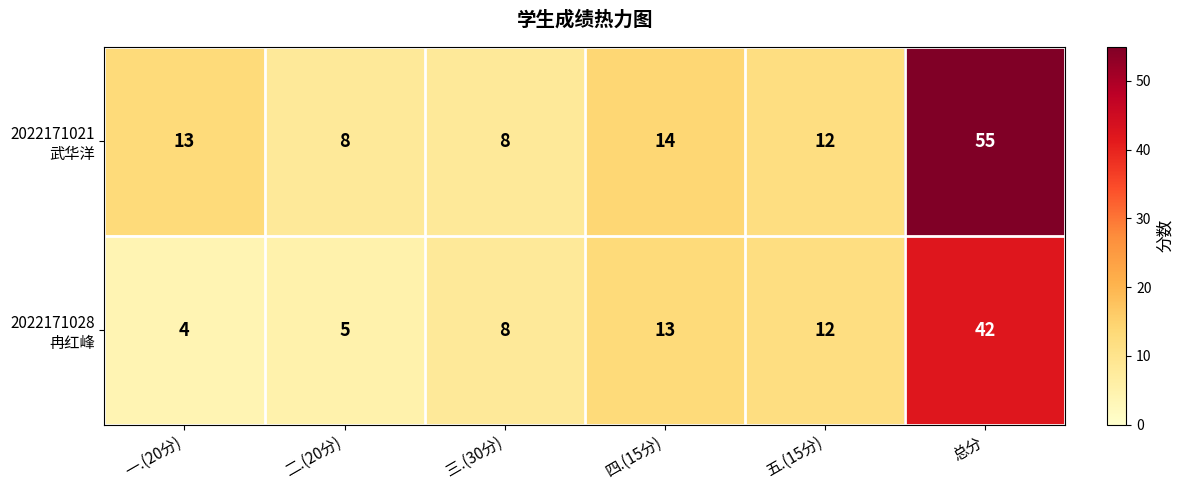

What is the difference between the highest and lowest values at 一.(20分)?

9